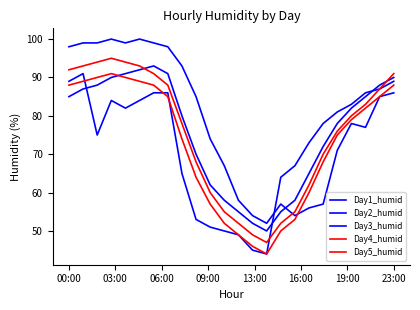

Which series ends up on top after the final intersection of Day3_humid and Day4_humid?

Day4_humid